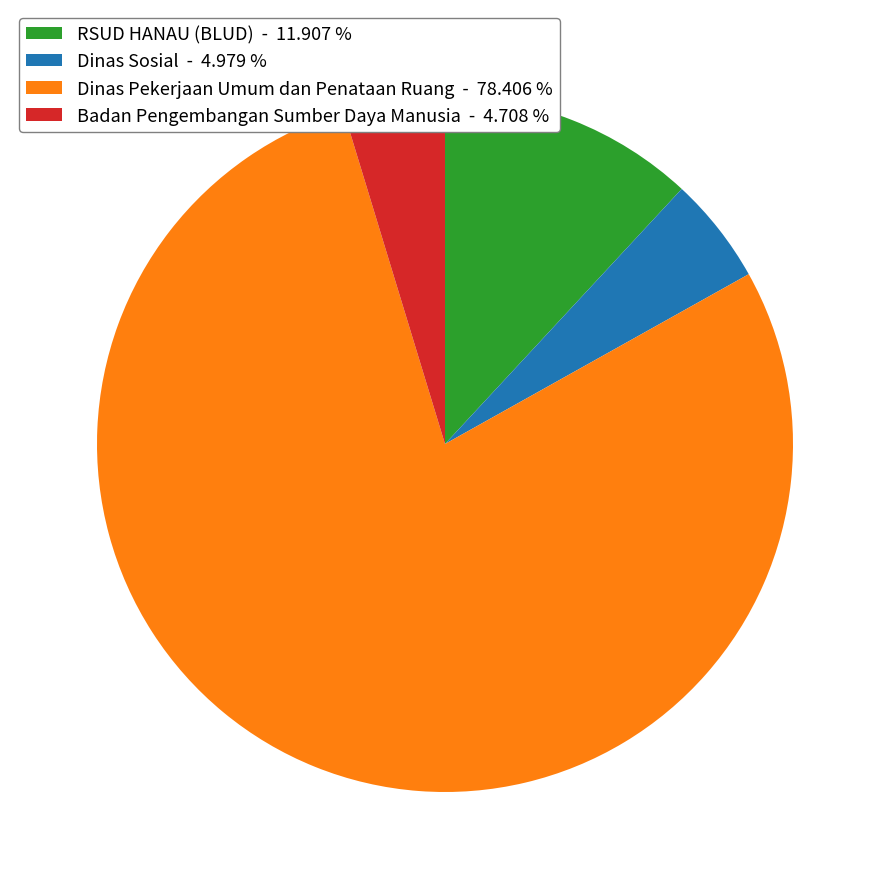

Between Dinas Sosial - 4.979 % and RSUD HANAU (BLUD) - 11.907 %, which is larger?

RSUD HANAU (BLUD) - 11.907 %